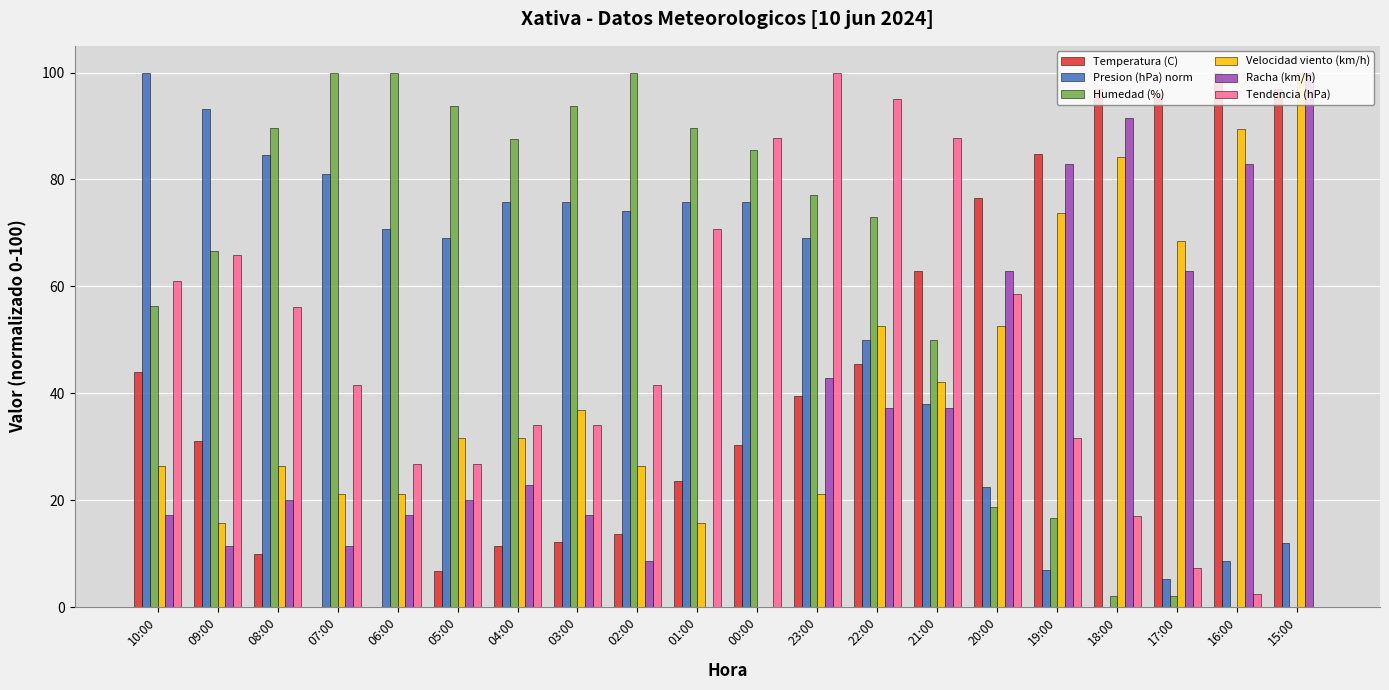

What are all the series names shown in the legend?

Temperatura (C), Presion (hPa) norm, Humedad (%), Velocidad viento (km/h), Racha (km/h), Tendencia (hPa)